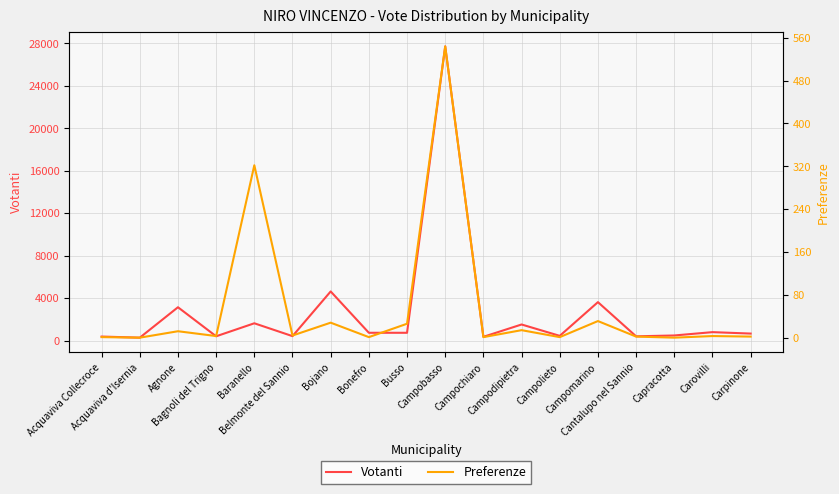

Reading left to right, list all the values displayed in this chart.

Votanti: Acquaviva Collecroce=378	Acquaviva d'Isernia=274	Agnone=3139	Bagnoli del Trigno=404	Baranello=1628	Belmonte del Sannio=418	Bojano=4627	Bonefro=734	Busso=733	Campobasso=27707	Campochiaro=353	Campodipietra=1515	Campolieto=444	Campomarino=3620	Cantalupo nel Sannio=400	Capracotta=480	Carovilli=794	Carpinone=659
Preferenze: Acquaviva Collecroce=1	Acquaviva d'Isernia=0	Agnone=12	Bagnoli del Trigno=3	Baranello=322	Belmonte del Sannio=4	Bojano=28	Bonefro=1	Busso=26	Campobasso=544	Campochiaro=1	Campodipietra=14	Campolieto=1	Campomarino=31	Cantalupo nel Sannio=2	Capracotta=0	Carovilli=3	Carpinone=2